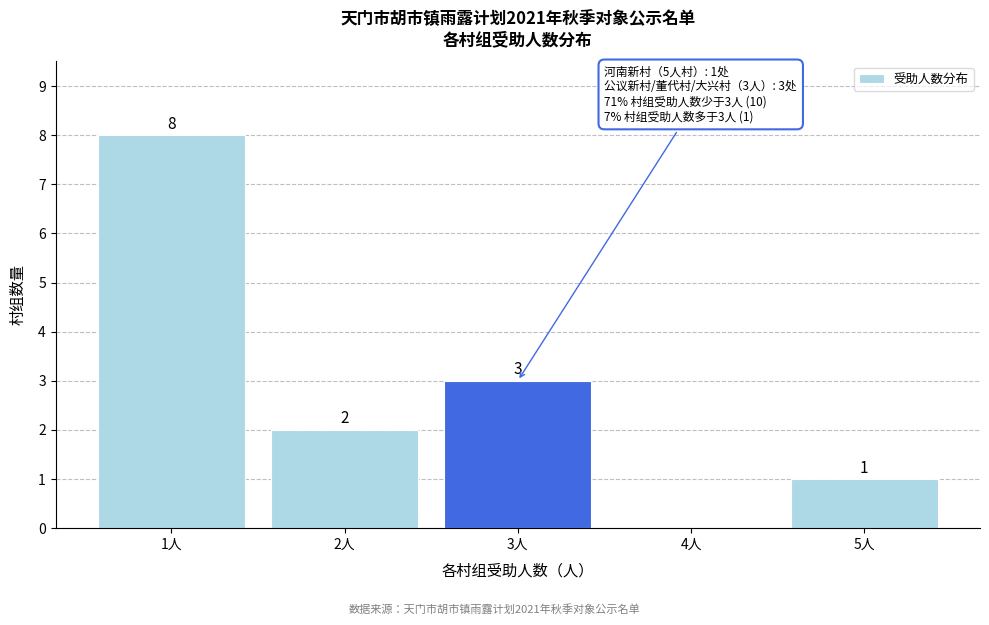

Reading right to left, what are all the values shown in this chart?

5人=1	4人=0	3人=3	2人=2	1人=8